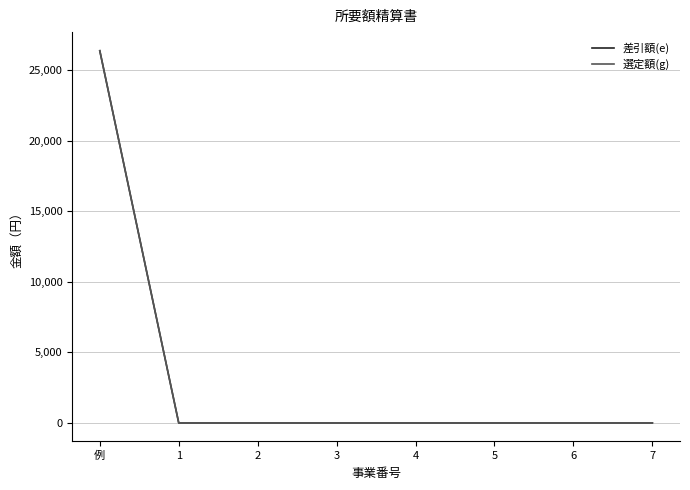

Does the chart display data point markers on the line(s)?

No